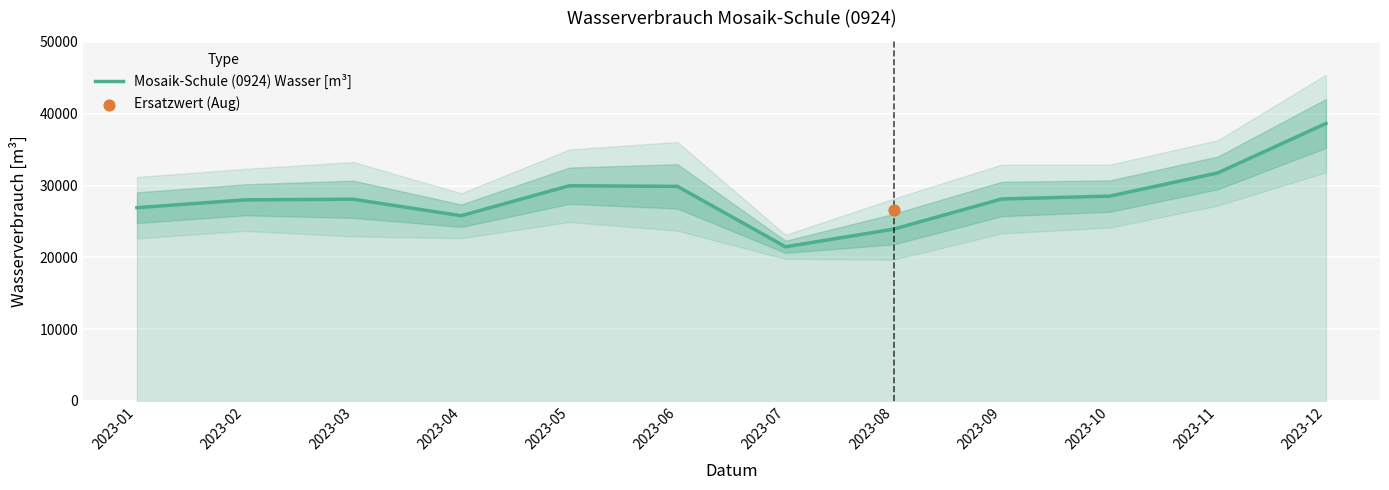

Which has a higher value, 2023-06 or 2023-01?

2023-06